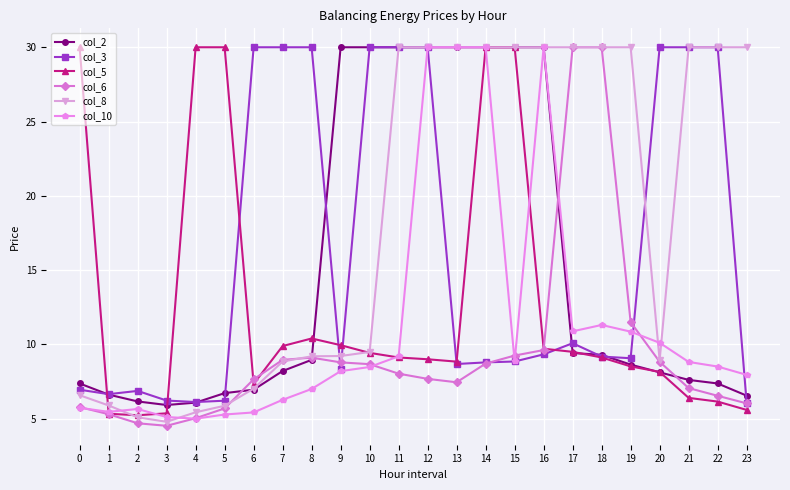

Which series has the largest total across all categories?

col_8